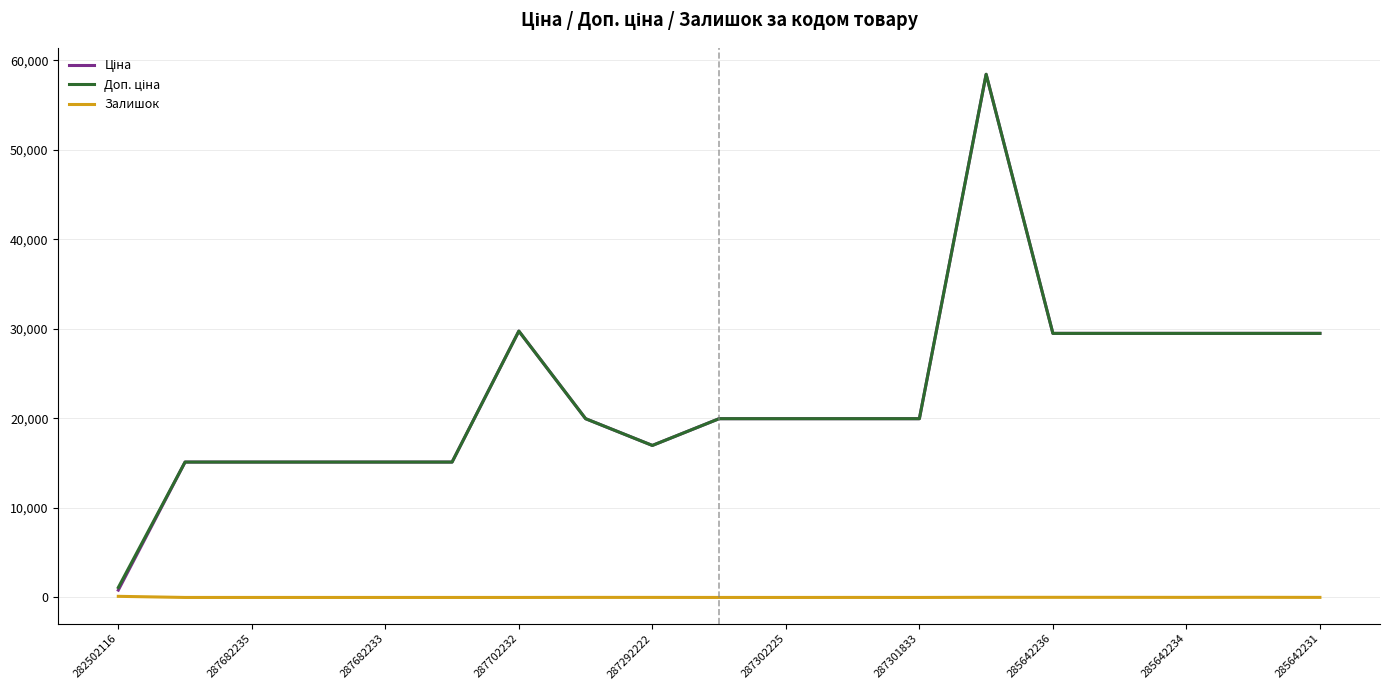

Does the chart display data point markers on the line(s)?

No